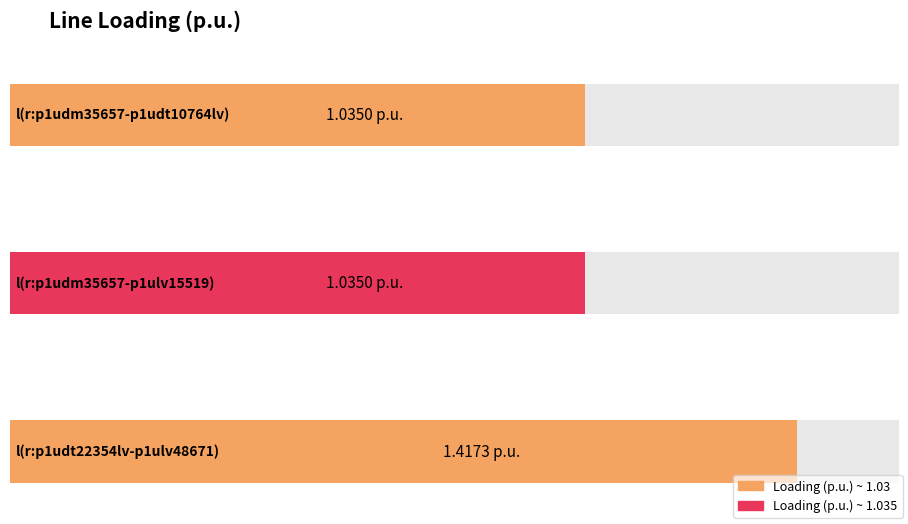

Rank the categories by value from highest to lowest.

Line.l(r:p1udt22354lv-p1ulv48671), Line.l(r:p1udm35657-p1ulv15519), Line.l(r:p1udm35657-p1udt10764lv)